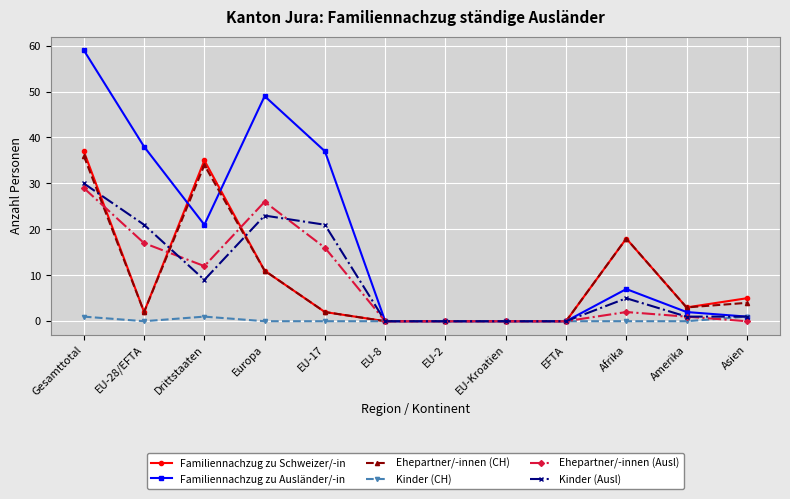

How many values in the Familiennachzug zu Schweizer/-in series are below 3?

6